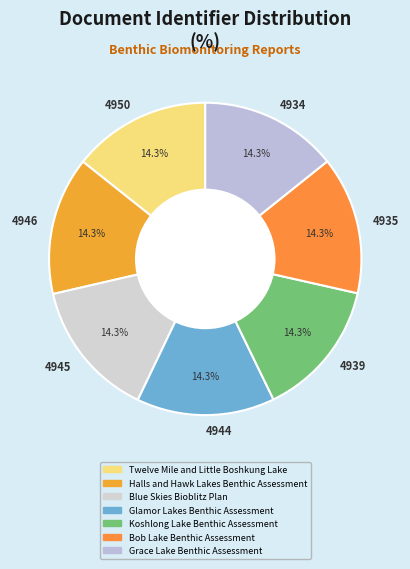

How many segments does this pie chart have?

7